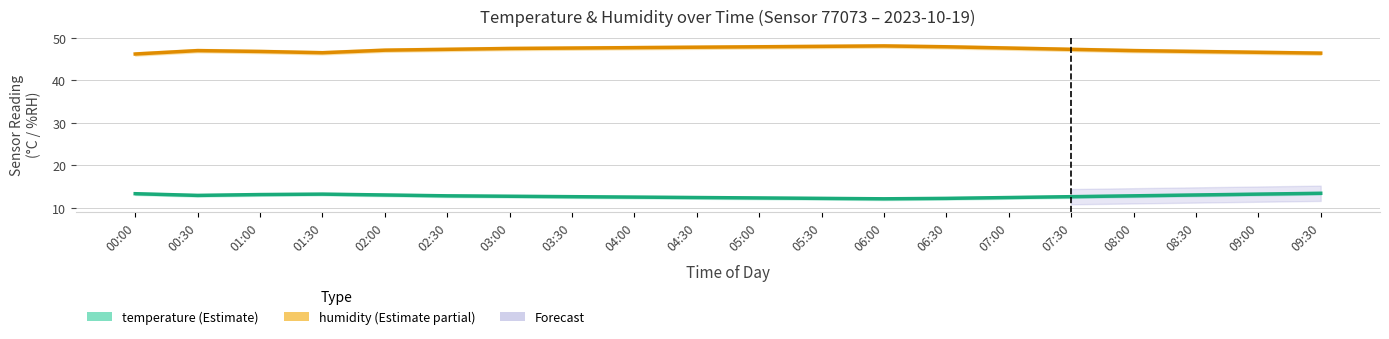

What is the sum of the temperature values at 08:30 and 07:30?

25.6